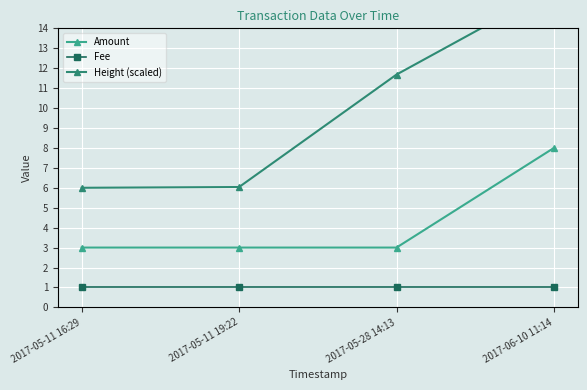

Count the number of data series in this chart.

3